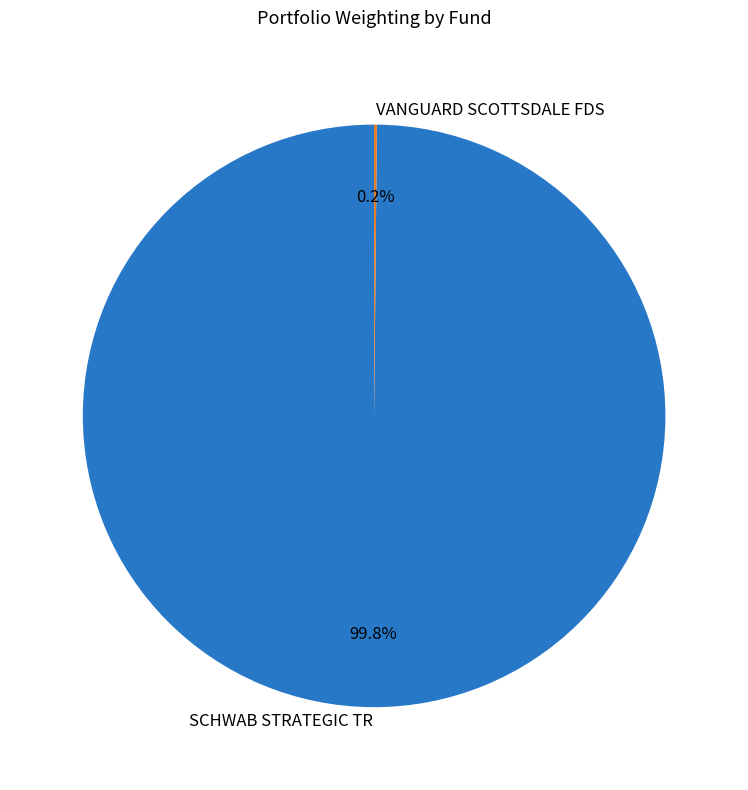

Which category has the biggest portion of the pie?

SCHWAB STRATEGIC TR